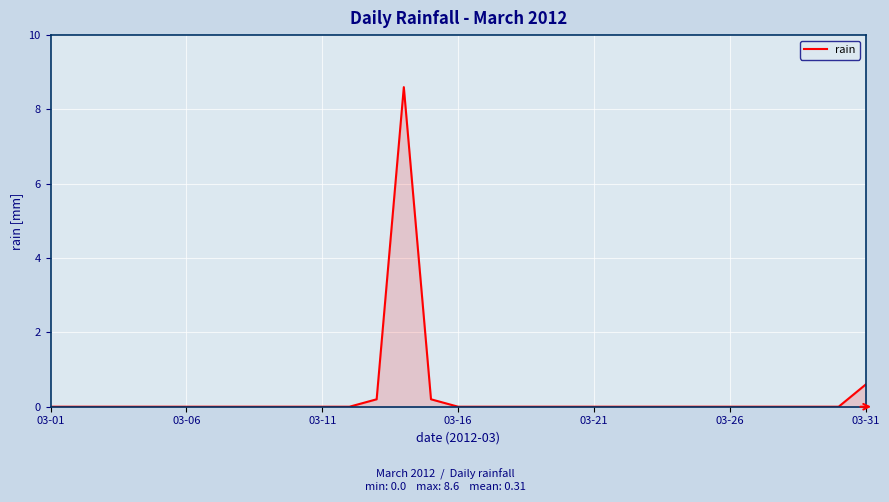

What is the greatest value displayed?

8.6